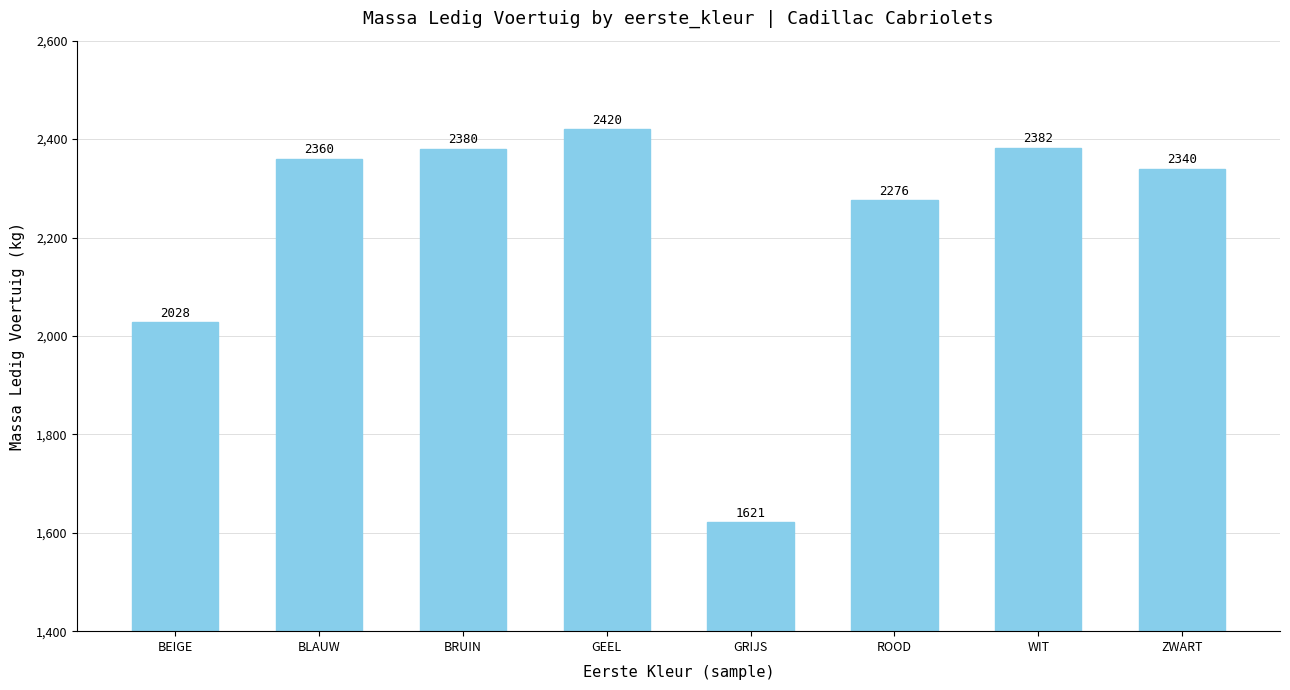

What is the value of the 3rd bar from the left?

2380